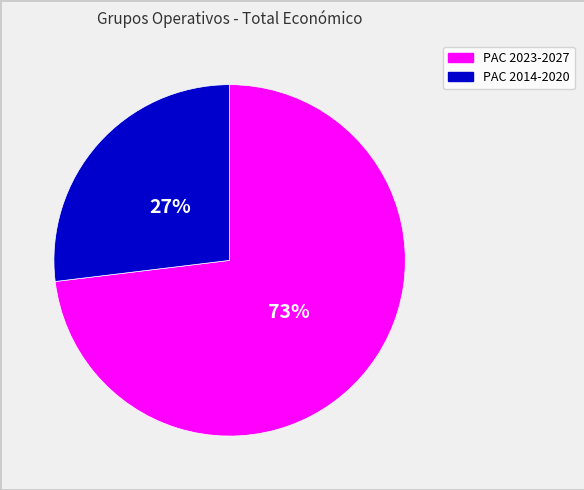

To the nearest percent, what is the average slice percentage?

50%